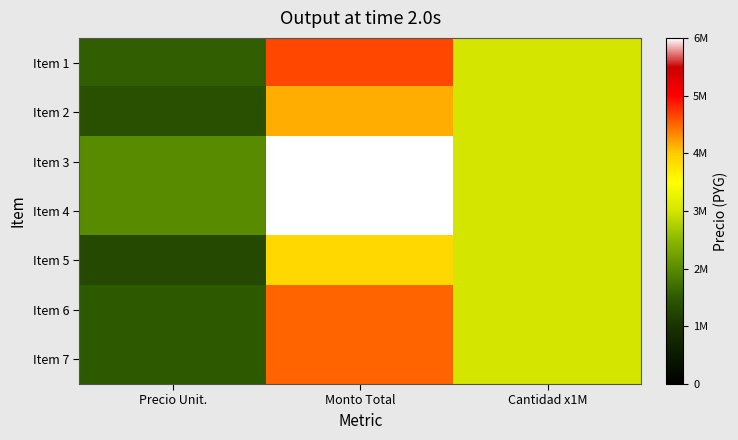

Reading right to left, list all the values displayed in this chart.

Item 1: Cantidad x1M=3000000	Monto Total=4650000	Precio Unit.=1550000
Item 2: Cantidad x1M=3000000	Monto Total=4140000	Precio Unit.=1380000
Item 3: Cantidad x1M=3000000	Monto Total=6000000	Precio Unit.=2000000
Item 4: Cantidad x1M=3000000	Monto Total=6000000	Precio Unit.=2000000
Item 5: Cantidad x1M=3000000	Monto Total=3870000	Precio Unit.=1290000
Item 6: Cantidad x1M=3000000	Monto Total=4500000	Precio Unit.=1500000
Item 7: Cantidad x1M=3000000	Monto Total=4500000	Precio Unit.=1500000